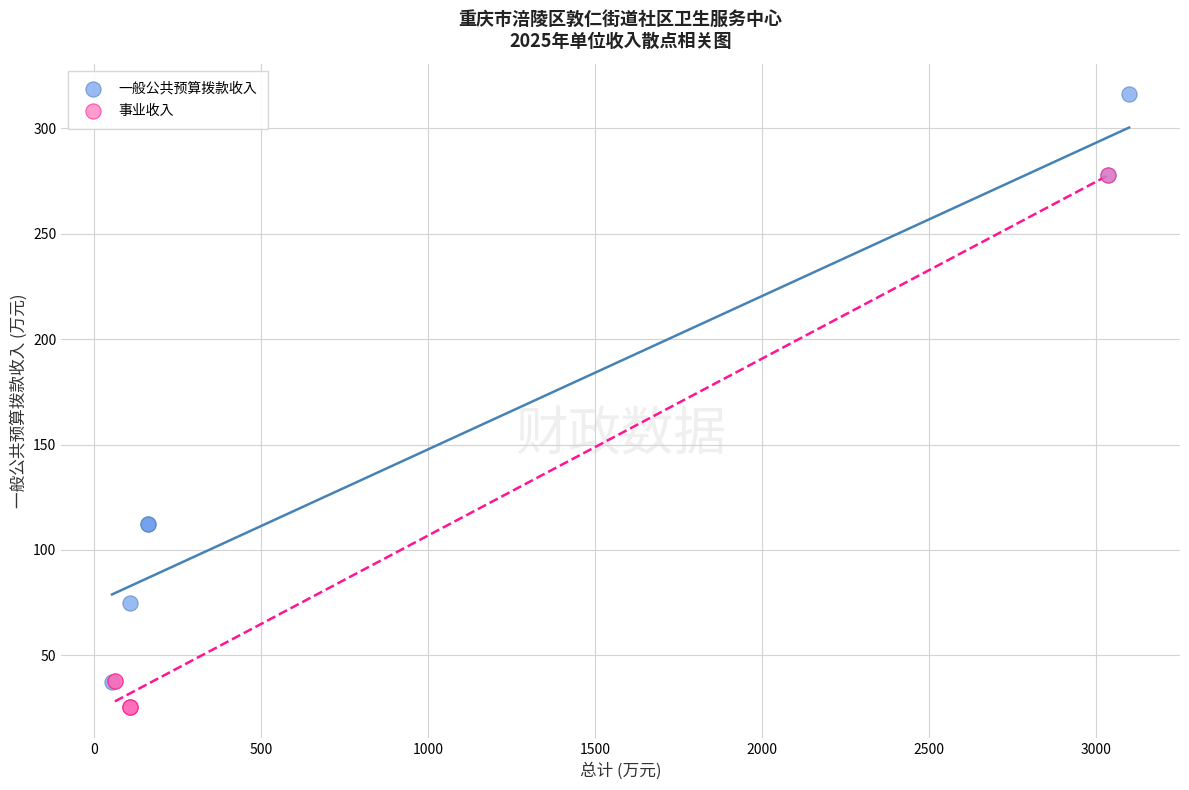

Which series contains the highest Y value?

一般公共预算拨款收入